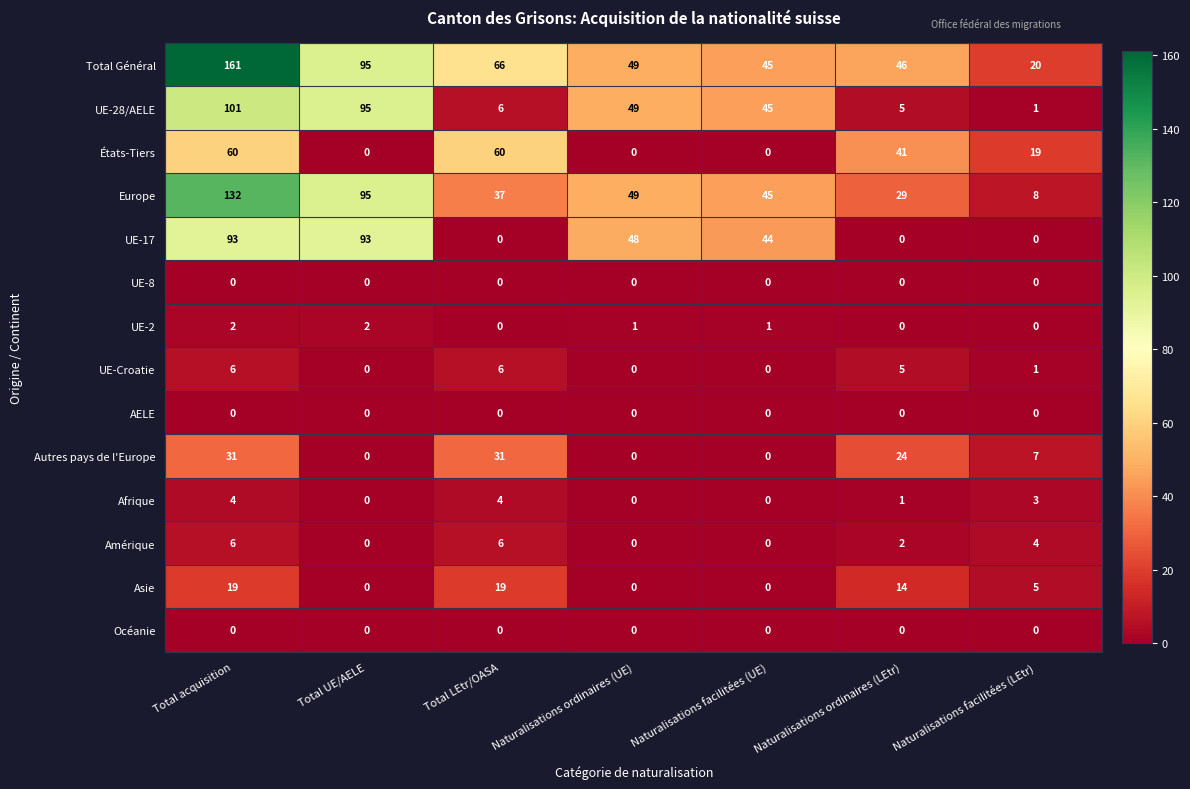

What is the average value of the UE-28/AELE series?

43